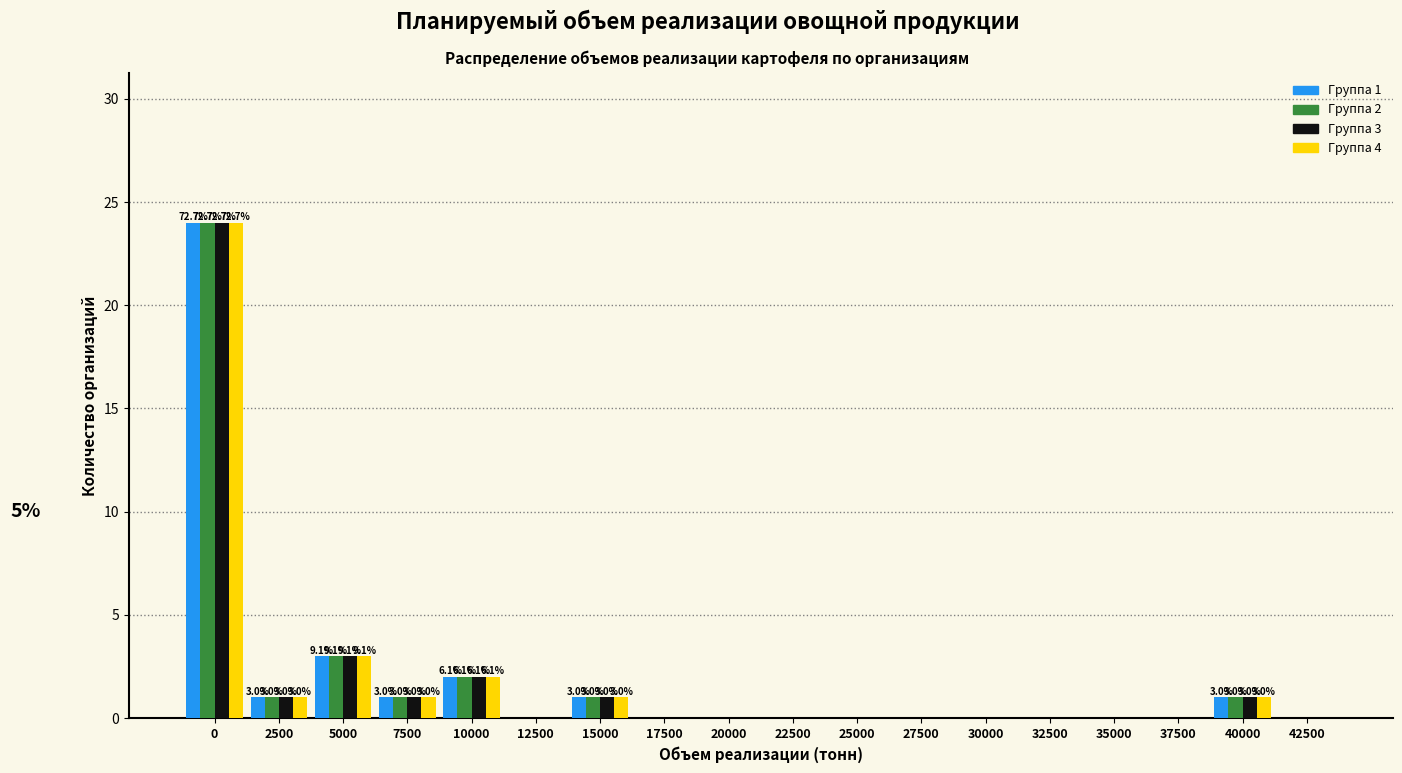

What is the maximum value shown in the chart?

24